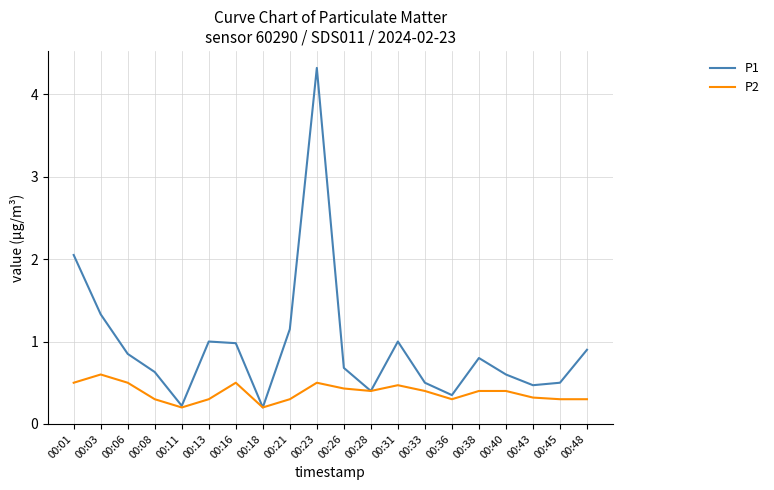

Is the value of P2 at 00:28 greater than the value of P1 at 00:31?

No